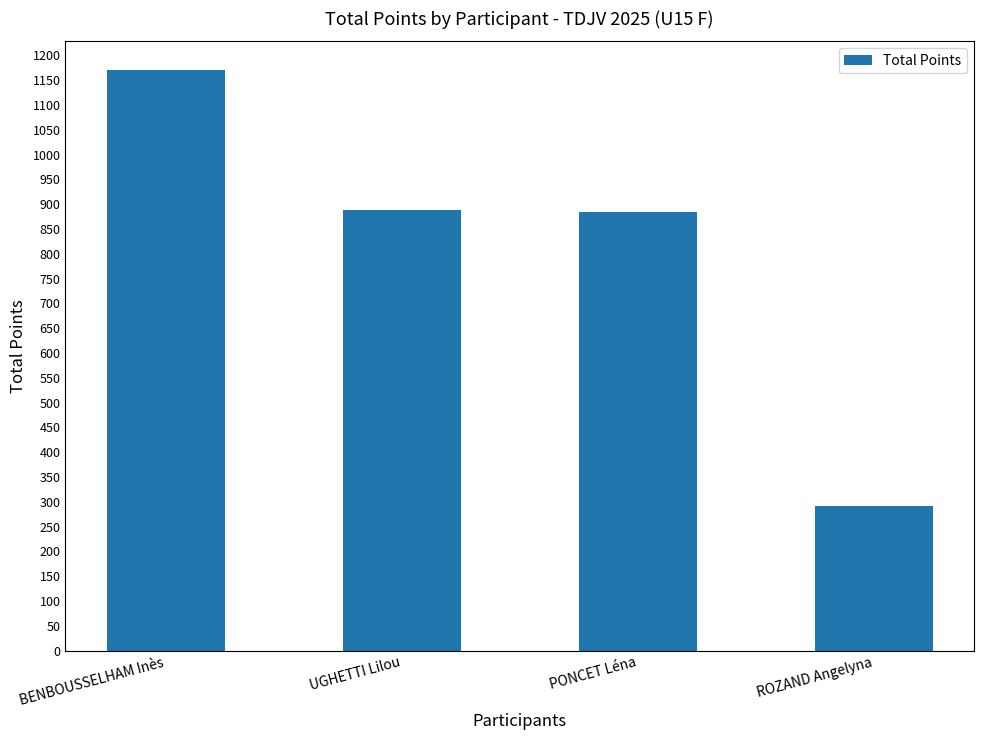

How many values are below 888?

2